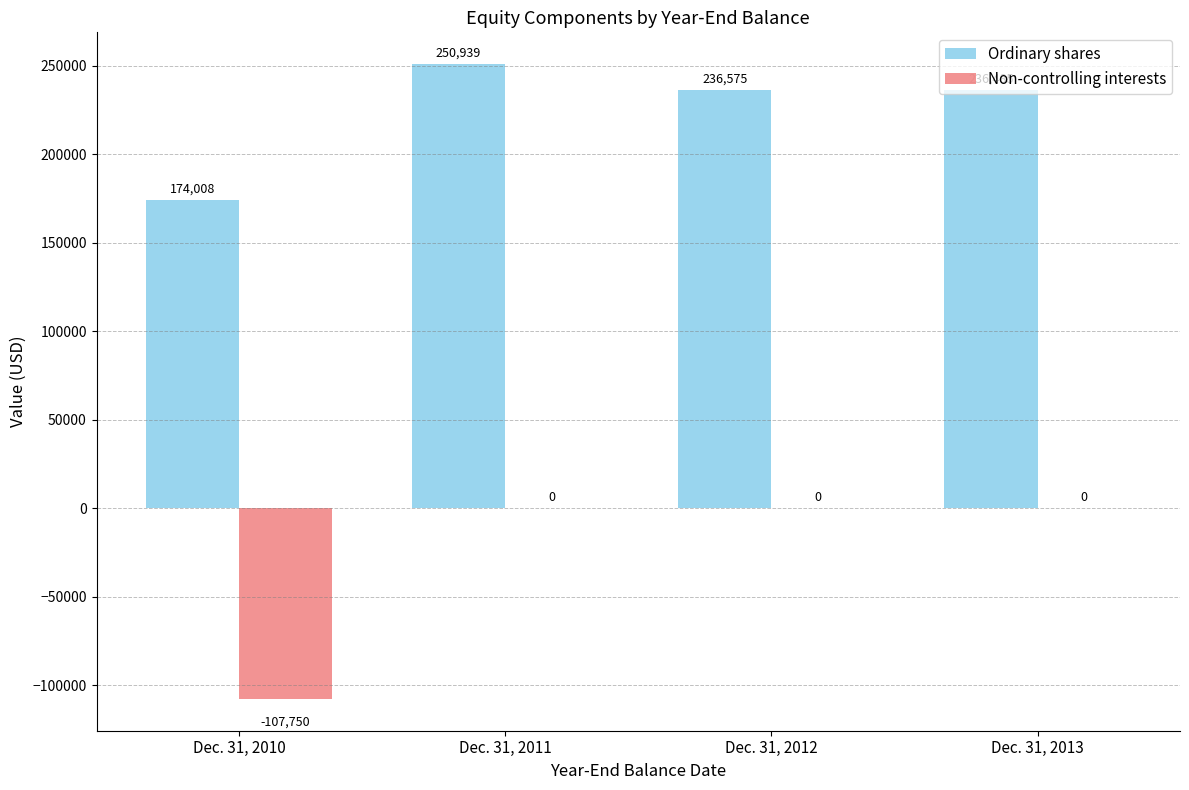

Reading left to right, transcribe all the data shown in this chart.

Ordinary shares: Dec. 31, 2010=174008	Dec. 31, 2011=250939	Dec. 31, 2012=236575	Dec. 31, 2013=236485
Non-controlling interests: Dec. 31, 2010=-107750	Dec. 31, 2011=0	Dec. 31, 2012=0	Dec. 31, 2013=0